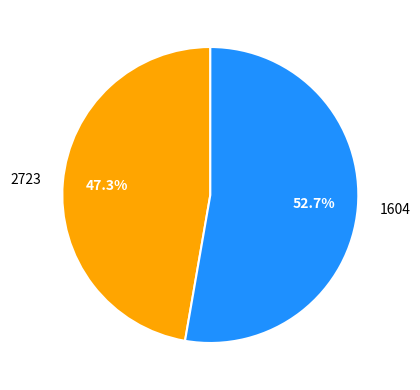

To the nearest percent, what is the difference between the 2723 and 1604 slice percentages?

5%